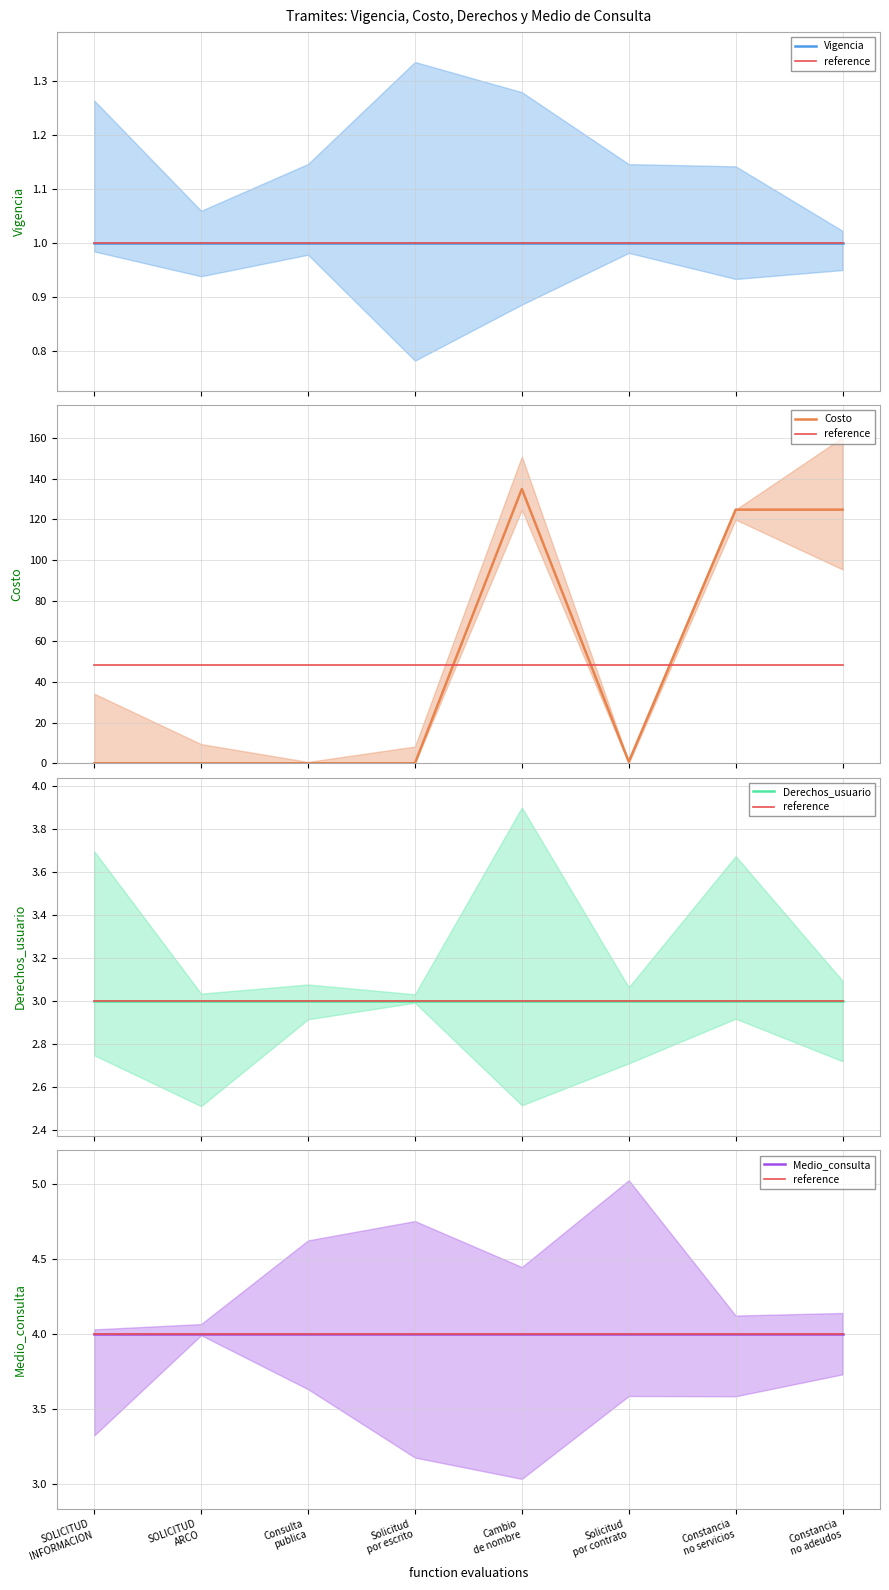

List the series in order of their peak value, highest first.

Costo, reference, Medio_consulta, Derechos_usuario, Vigencia